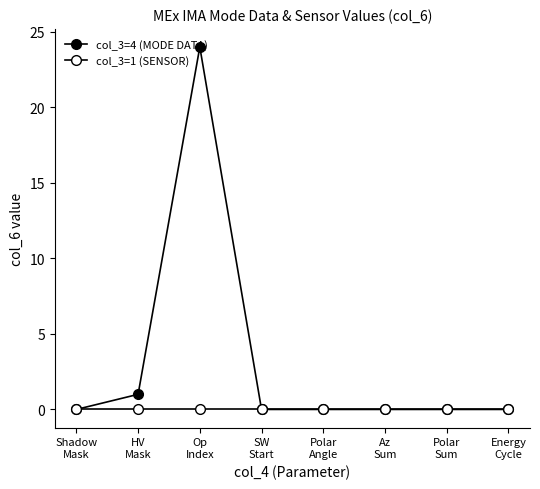

Which has a higher value, SW
Start or Az
Sum?

SW
Start